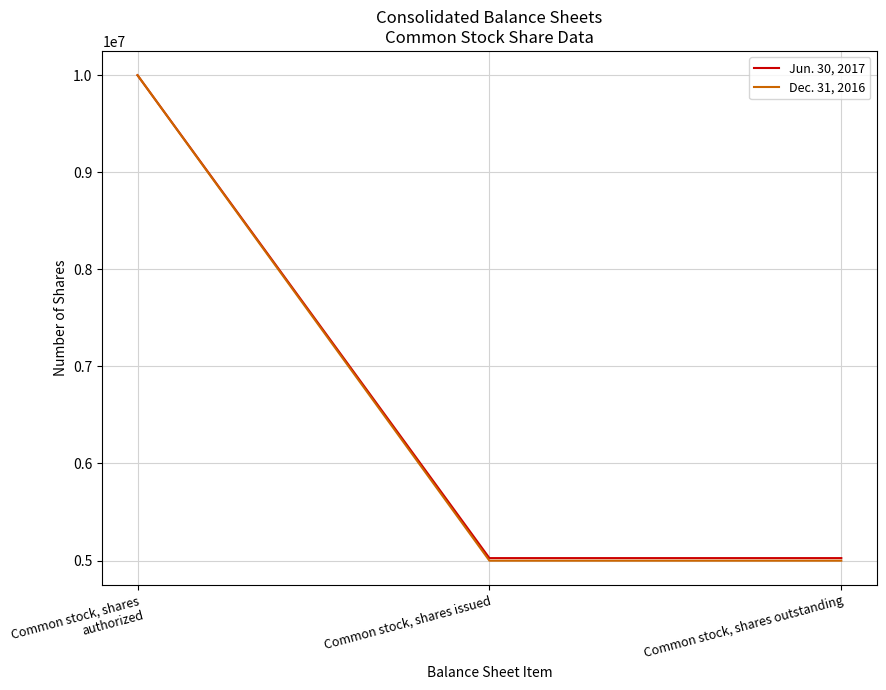

At how many categories does at least one series exceed 9513993?

1